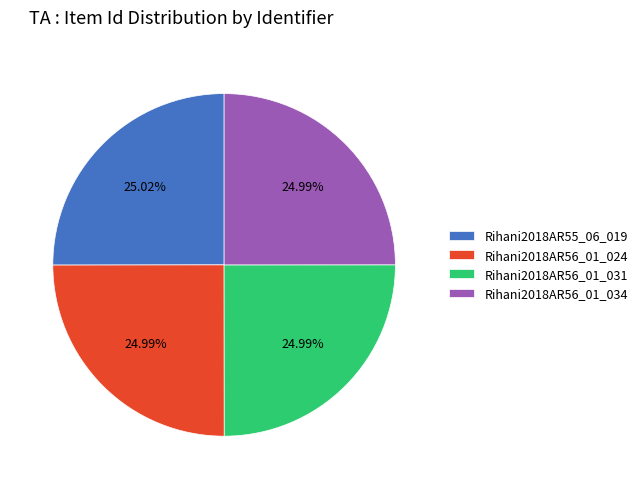

Combined, do Rihani2018AR56_01_034 and Rihani2018AR55_06_019 account for over 50%?

Yes